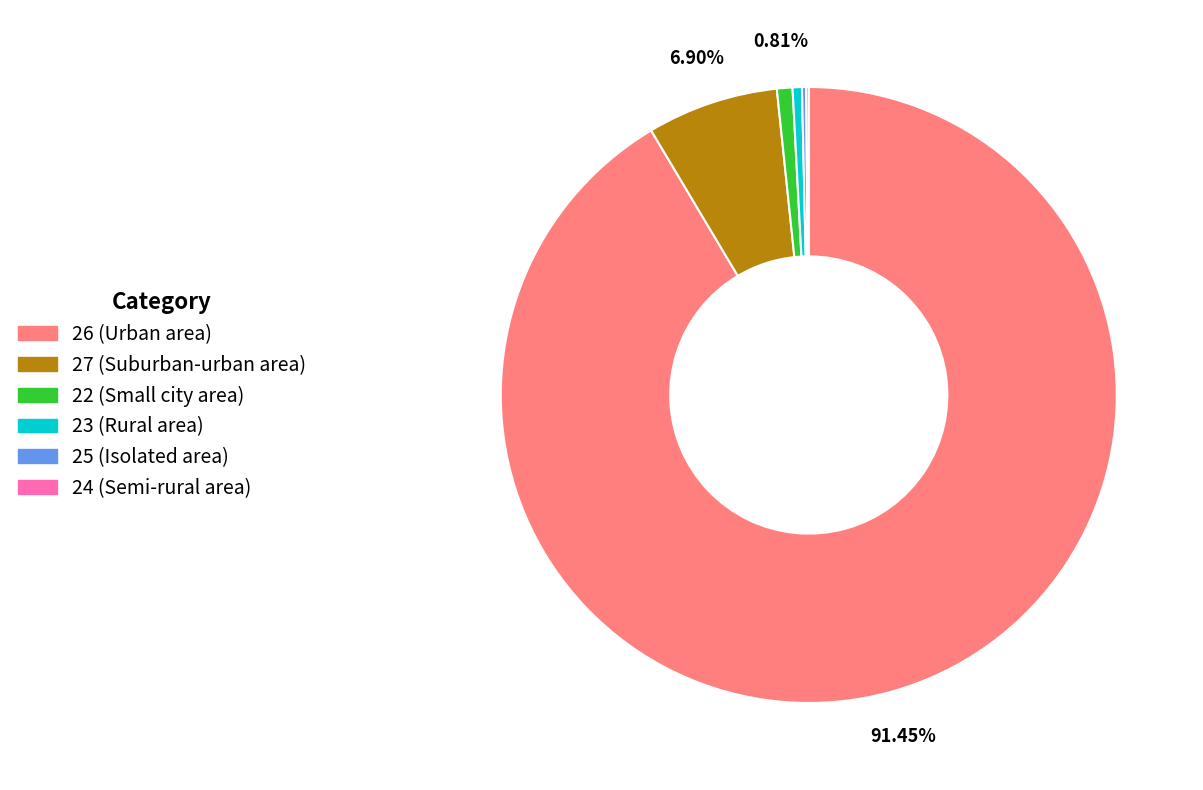

Is there a majority slice in this chart?

Yes